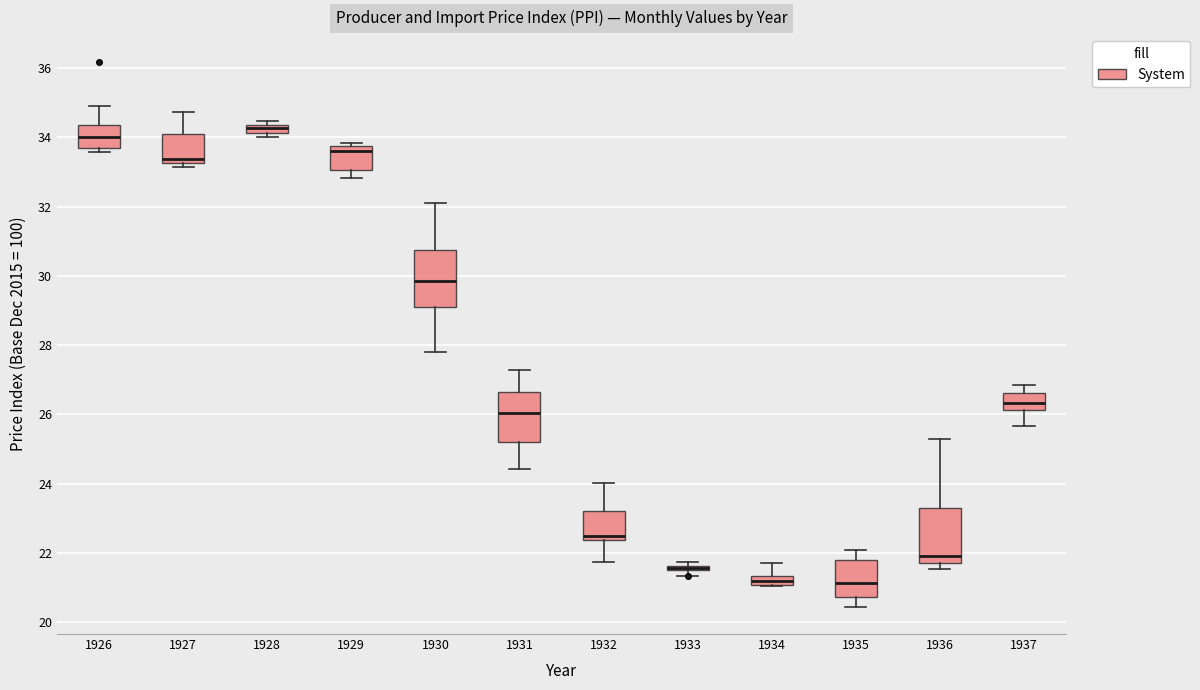

Where does the lower whisker of the box at x = 1935 end on the y-axis? The values are not printed on the chart, so give them approximately, as read against the axis.

20.4